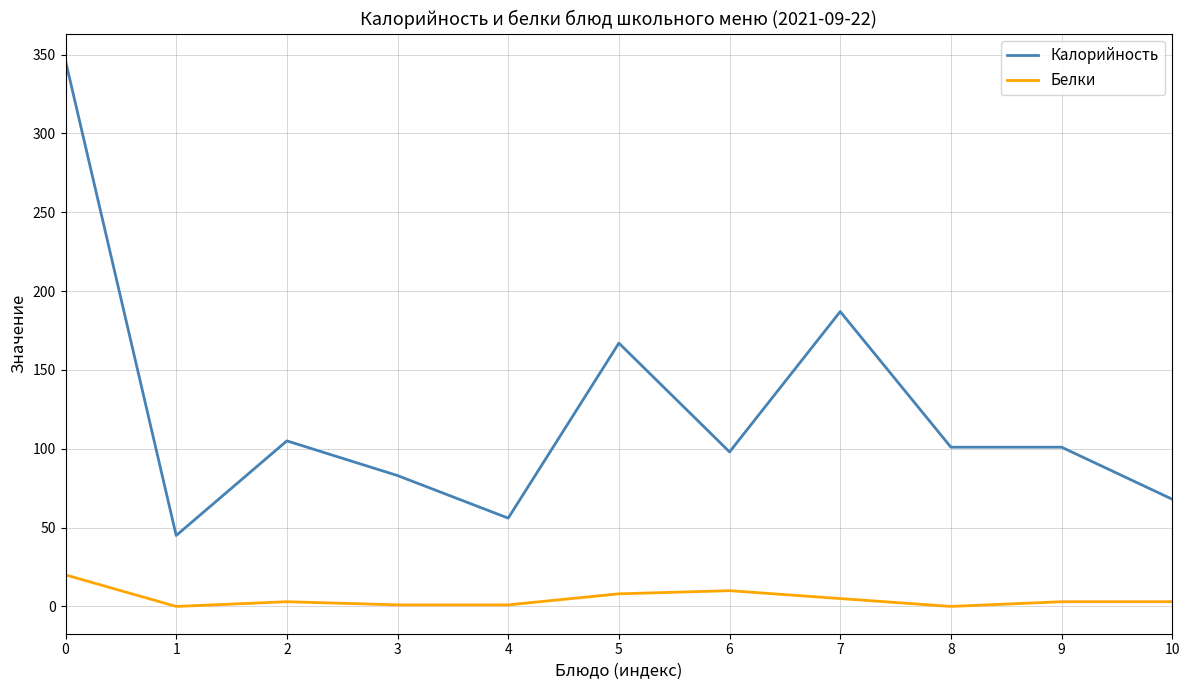

The Белки series shows -13 at 8. True or false?

False